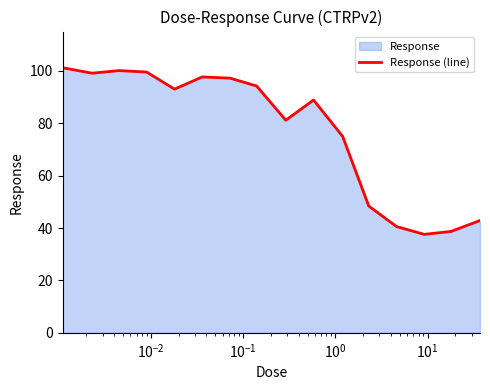

What is the smallest value displayed?

37.6